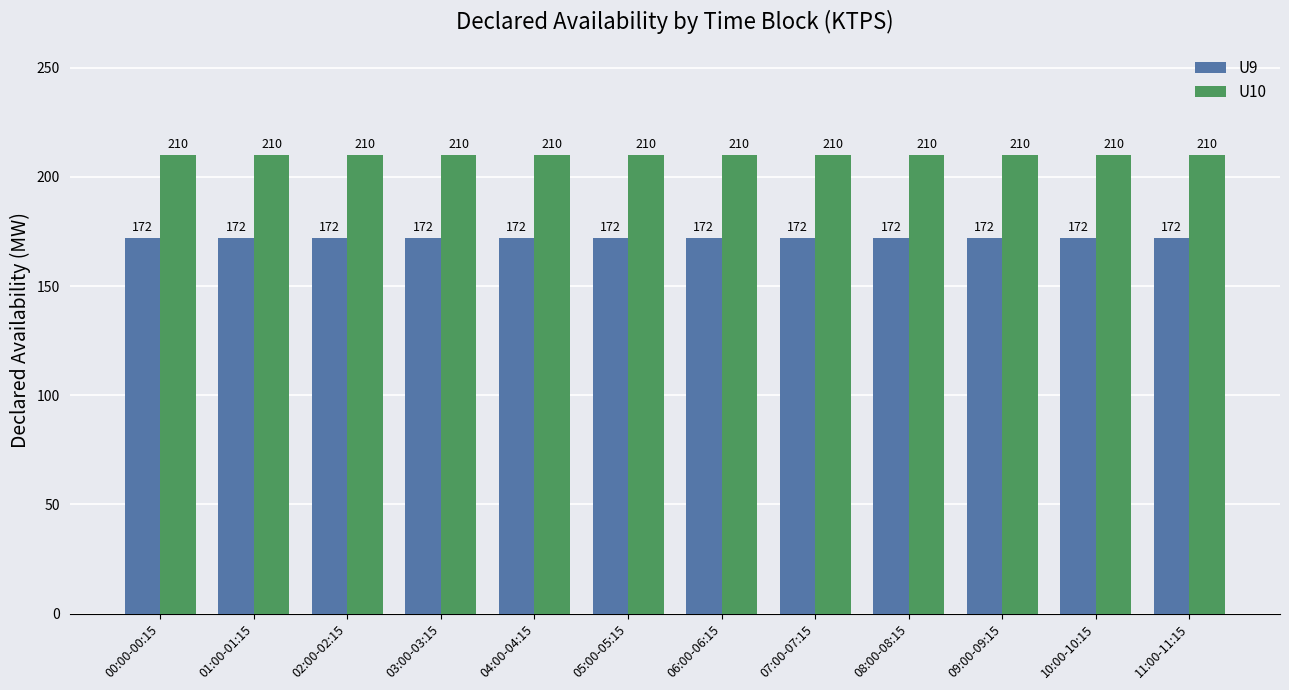

What is the total value across all series at 01:00-01:15?

382